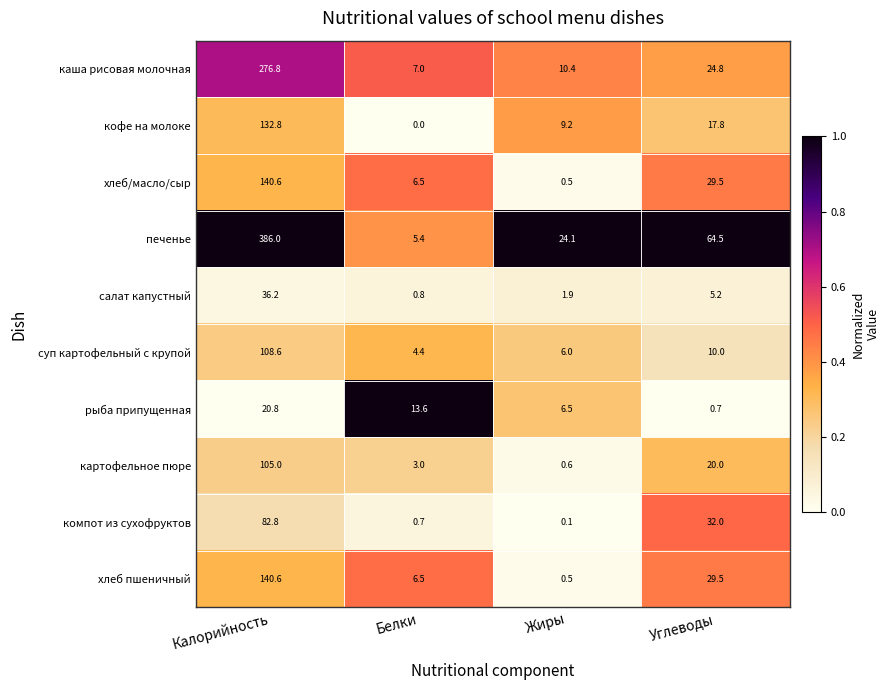

Is it true that салат капустный equals 13.1 at Калорийность?

False